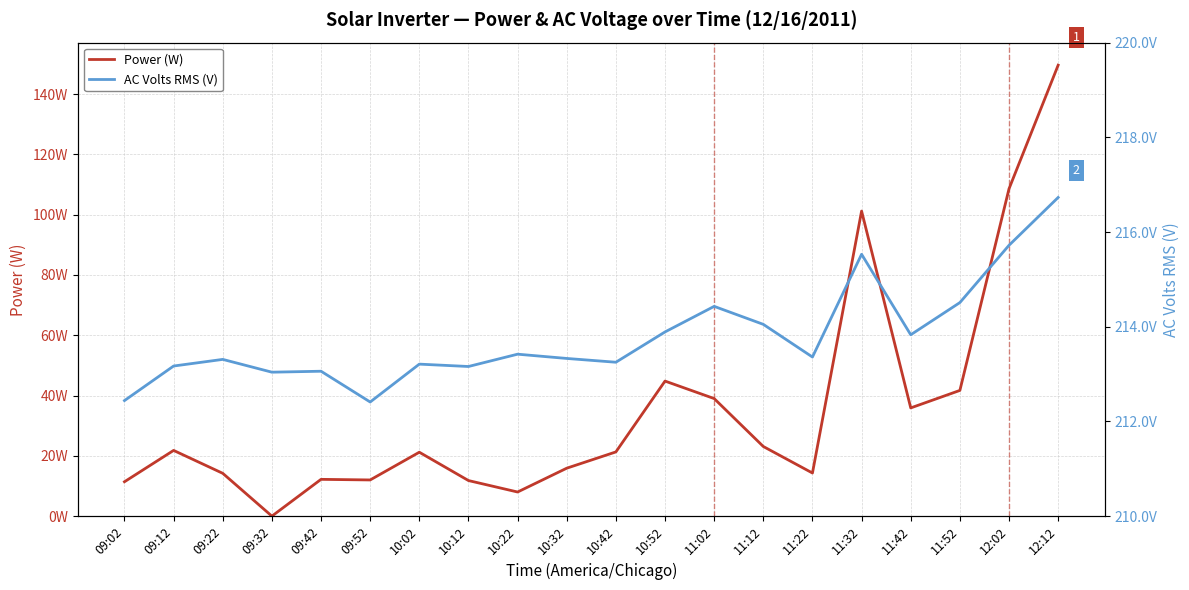

What is the sum of the Power (W) values at 10:32 and 09:52?

27.9